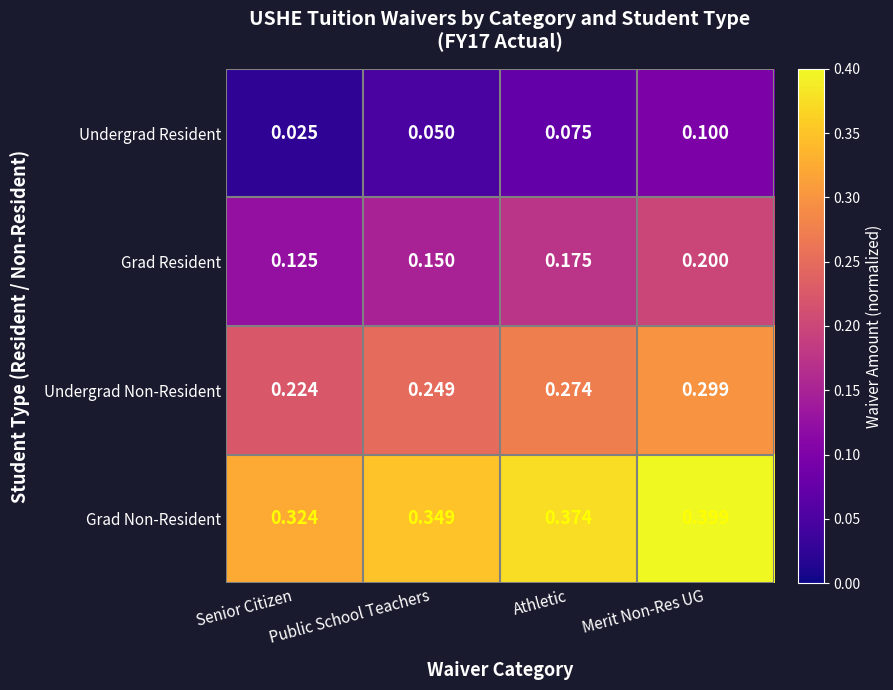

Which label corresponds to the smallest value in the chart?

Senior Citizen